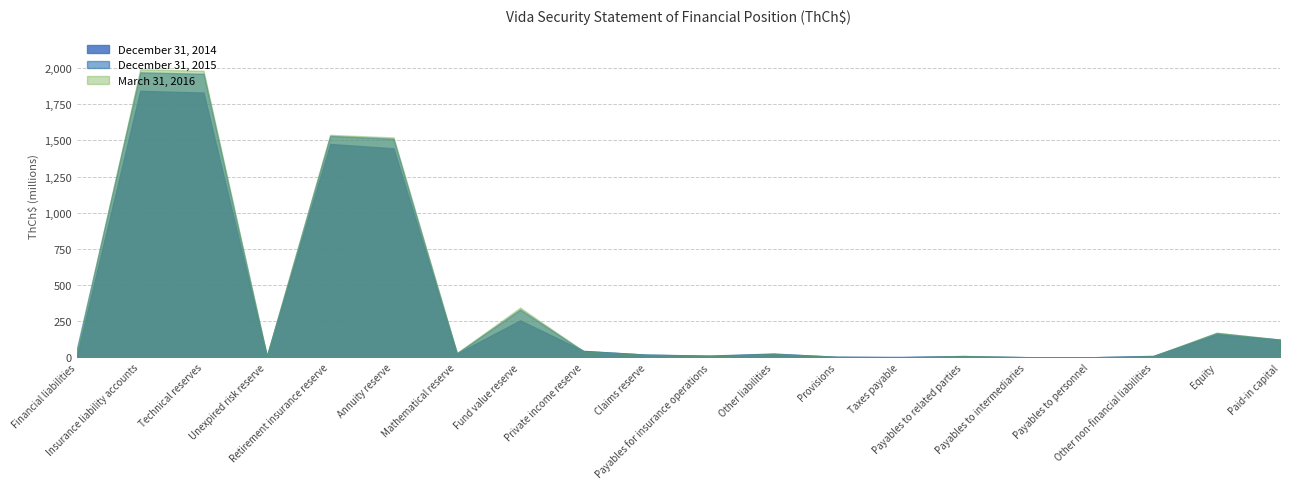

How many values in the December 31, 2014 series are below 25987787?

10